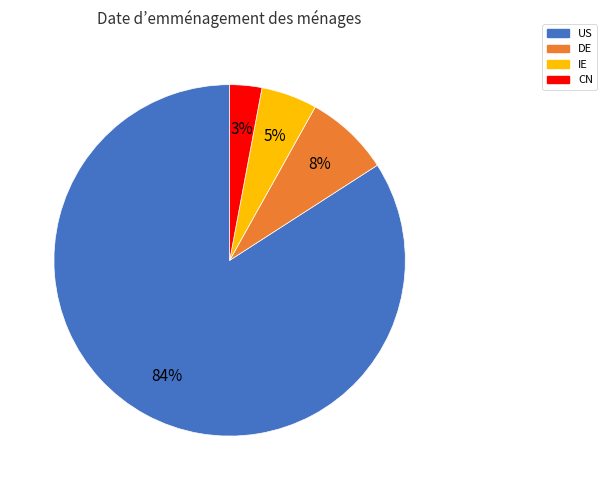

Combined, do DE and US account for over 50%?

Yes